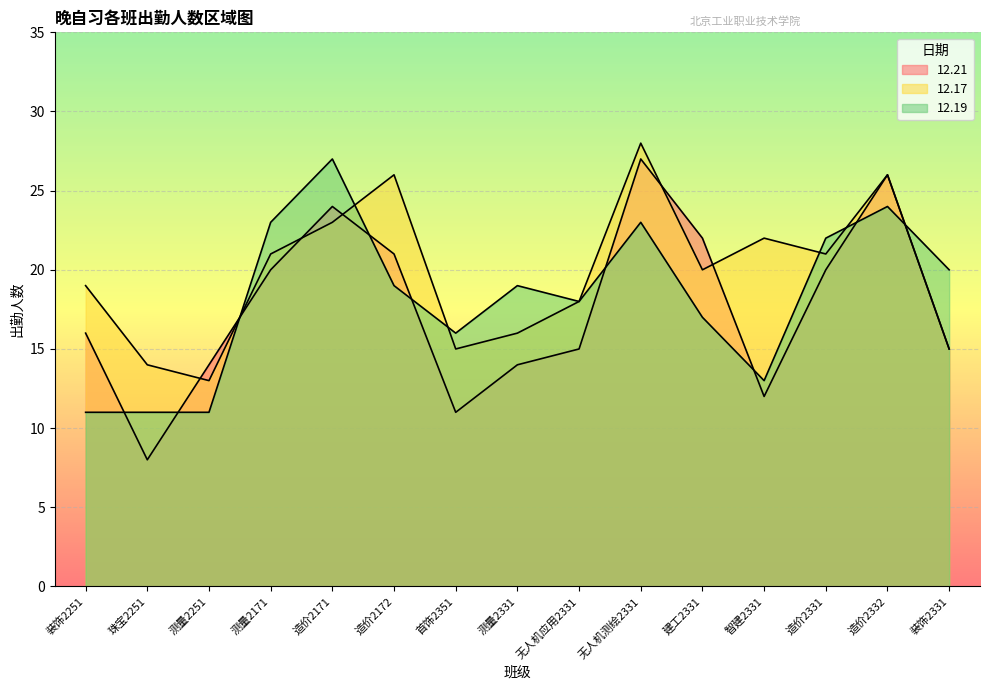

How many lines are shown in the chart?

3